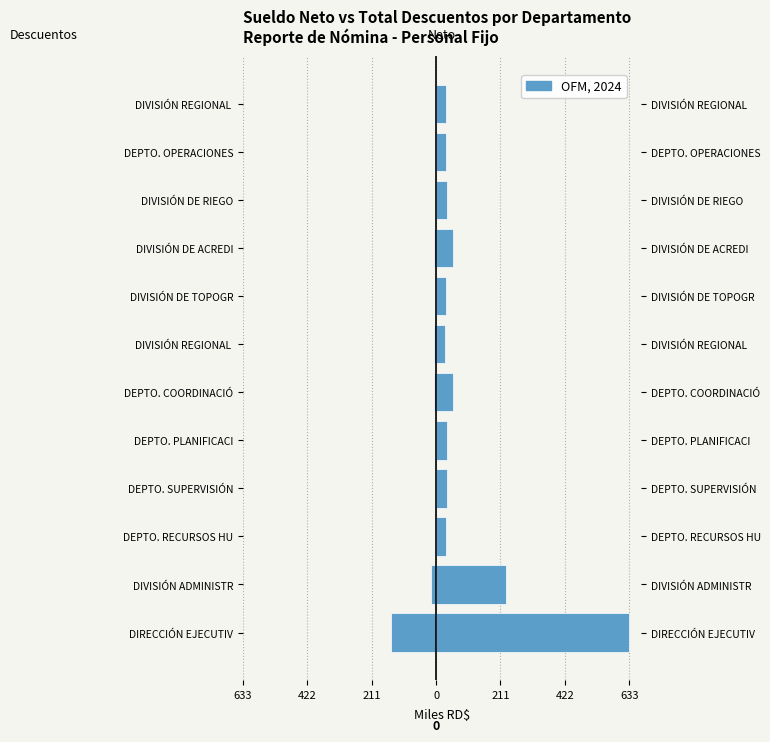

What is the smallest value displayed?

-146.2